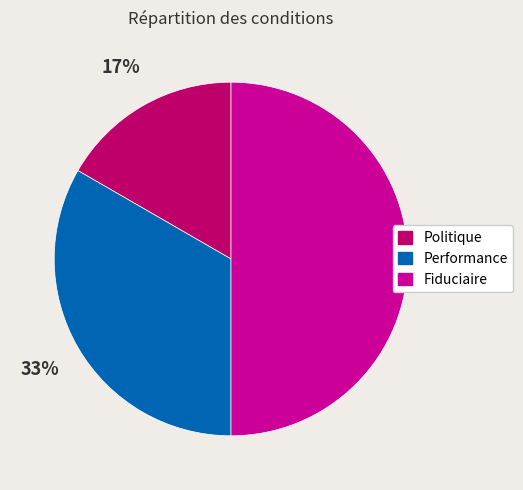

To the nearest percent, what is the combined percentage of Fiduciaire and Politique?

67%